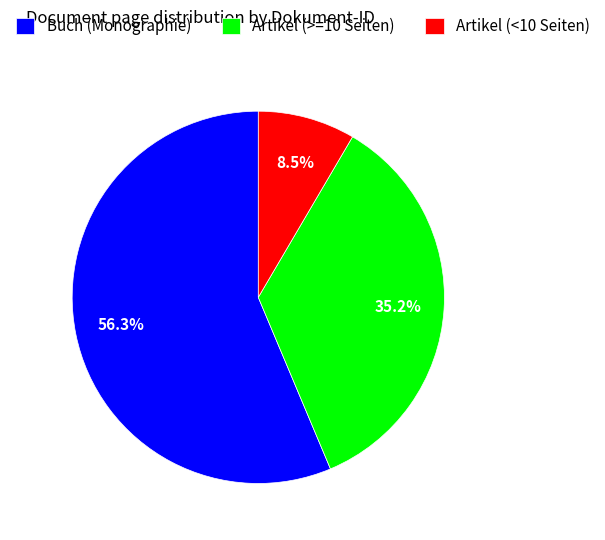

How many slices are in this pie chart?

3